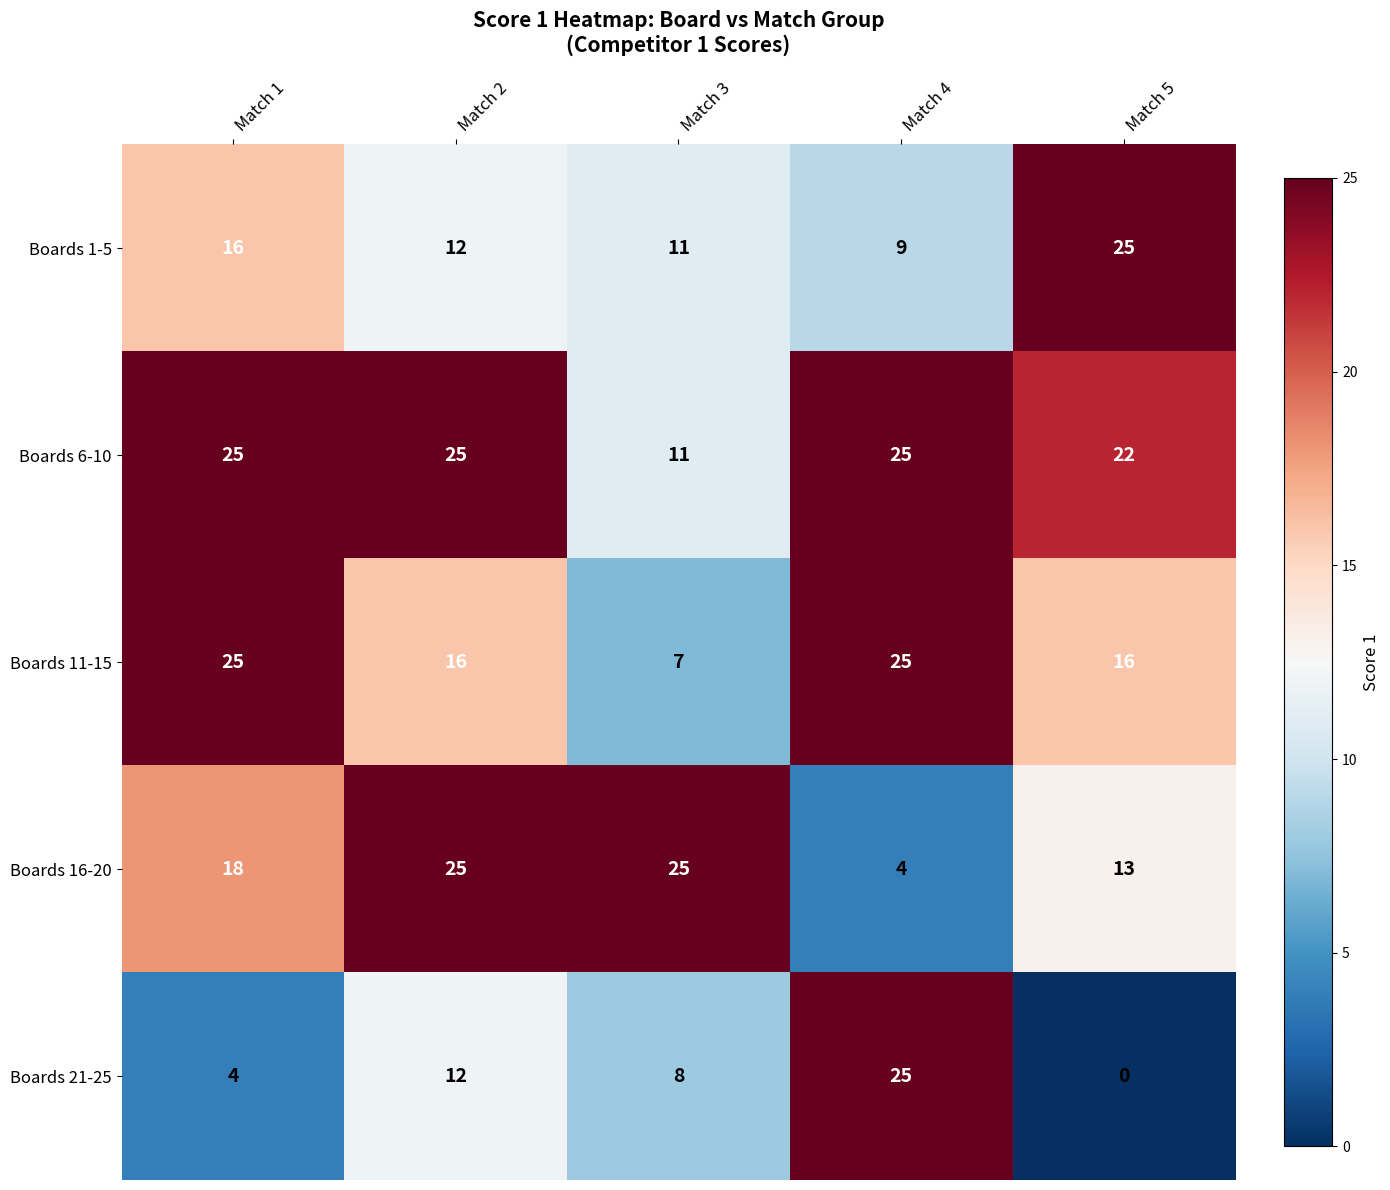

Which series has the largest total across all categories?

Boards 6-10